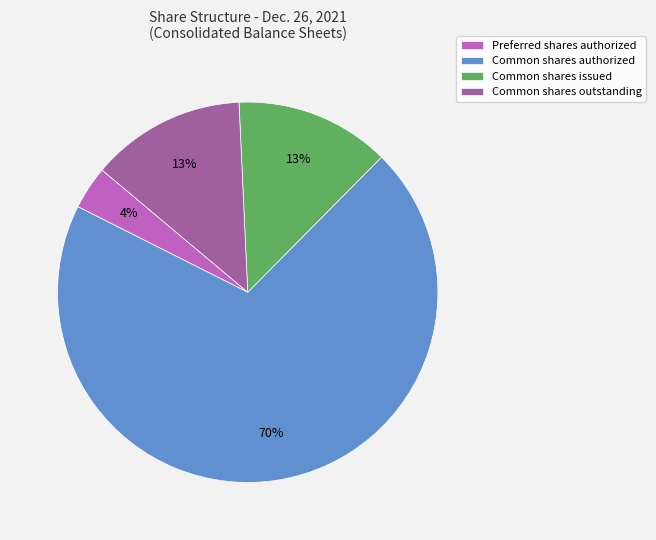

The Common shares outstanding slice represents 25% of the pie. True or false?

False